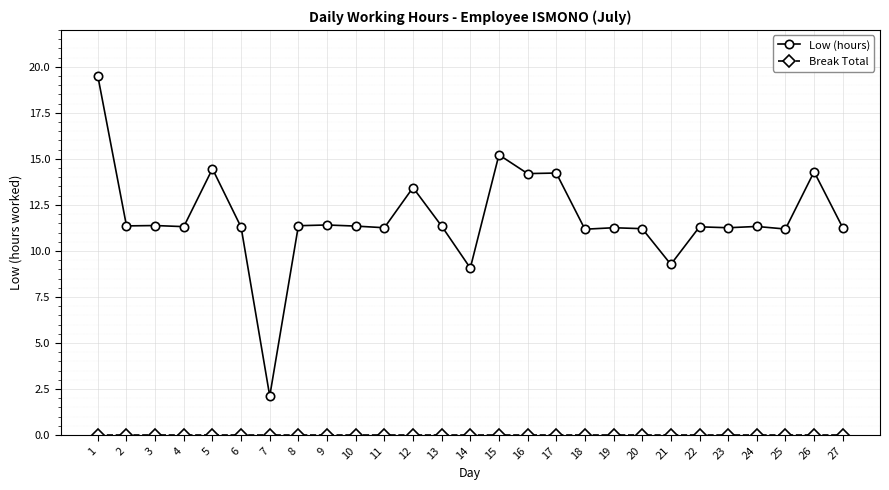

What is the difference between the highest and lowest values at 24?

11.3